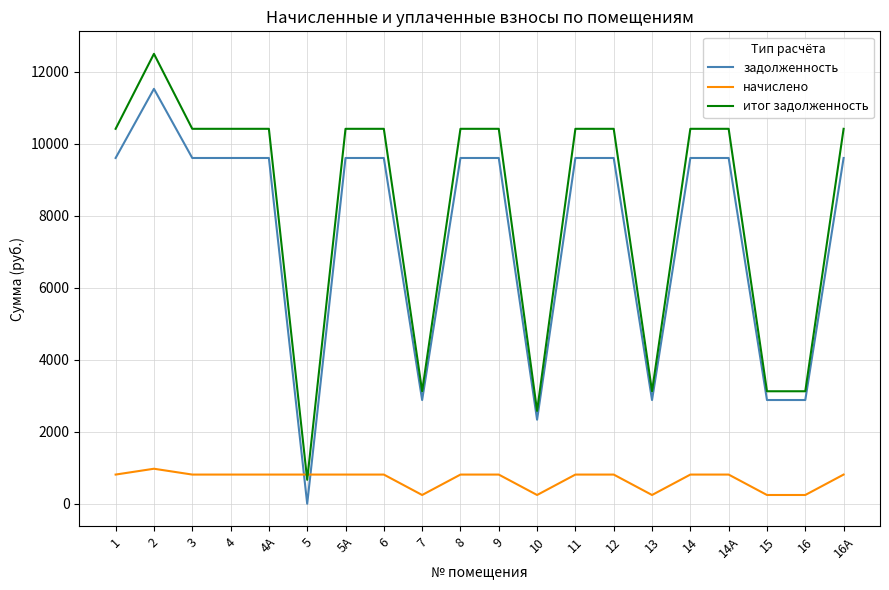

What is the sum of the начислено values at 10 and 6?

1053.0